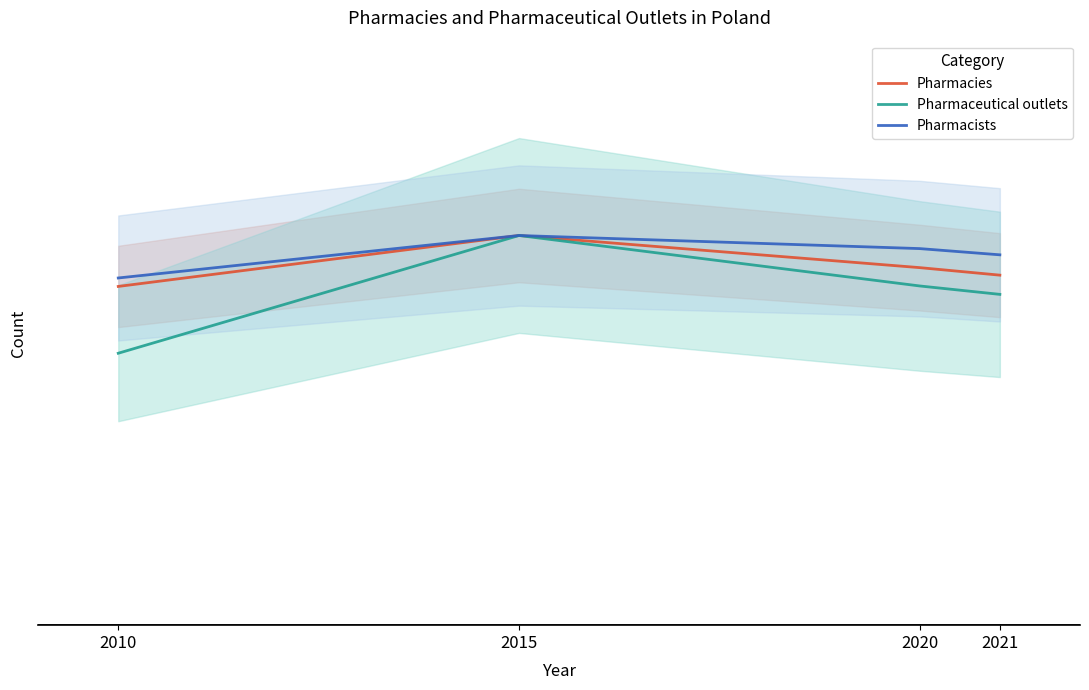

What are all the series names shown in the legend?

Pharmacies, Pharmaceutical outlets, Pharmacists